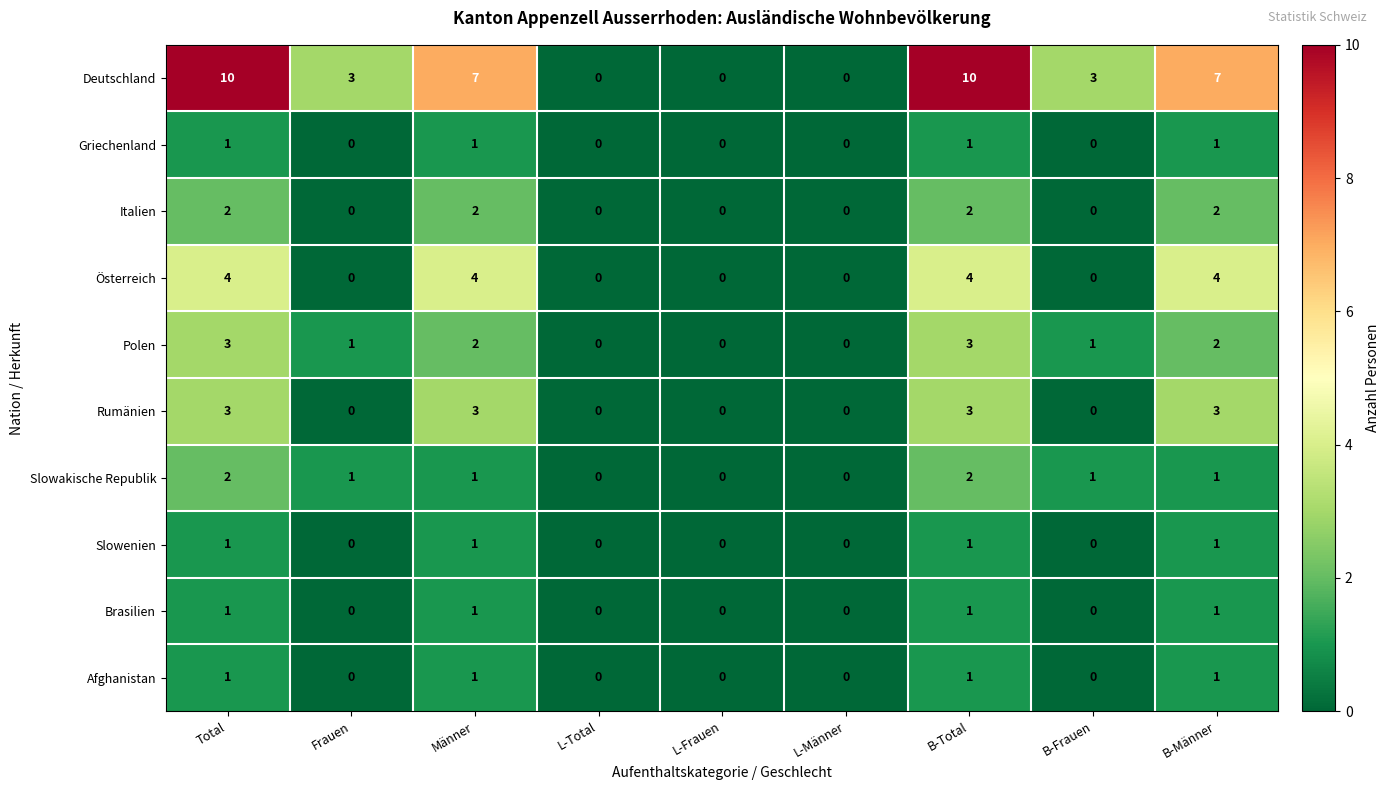

The Griechenland series shows 1 at Total. True or false?

True